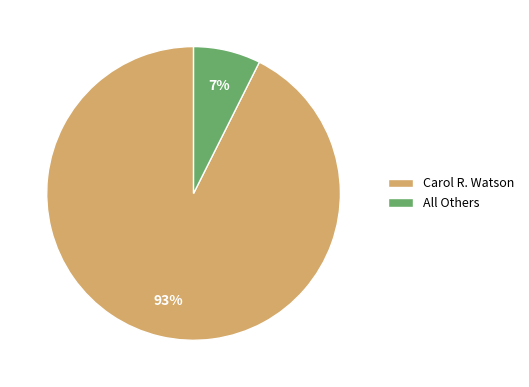

The All Others slice represents 7% of the pie. True or false?

True